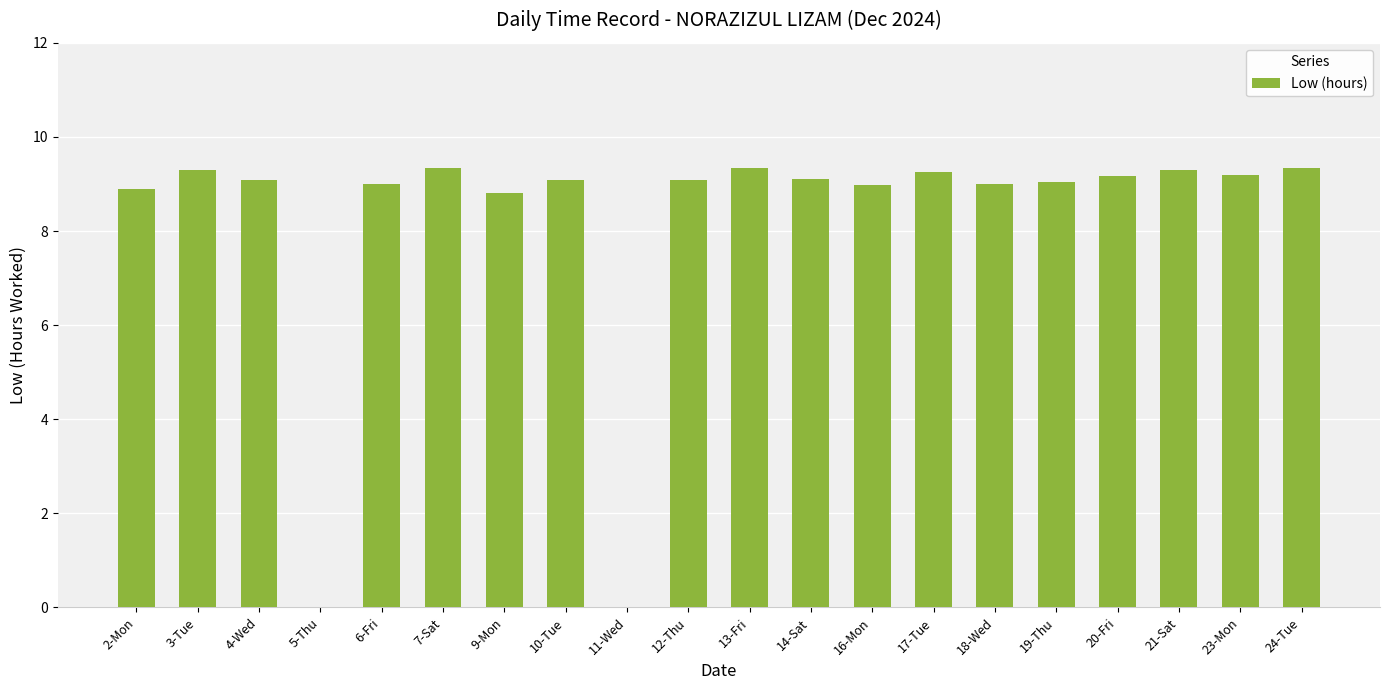

What is the maximum value shown in the chart?

9.3